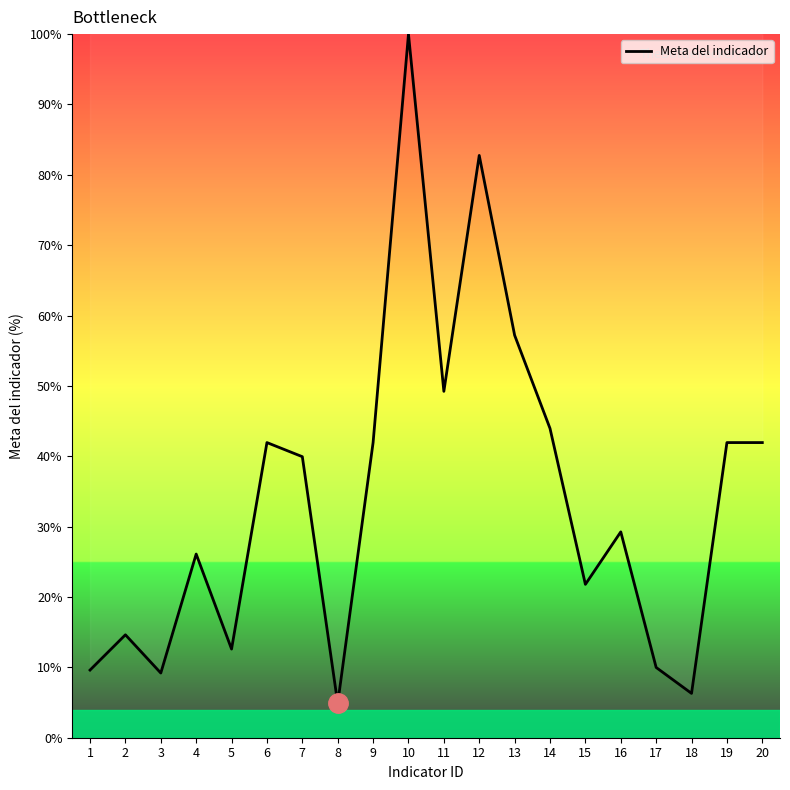

The value at 5 is 12.6. True or false?

True